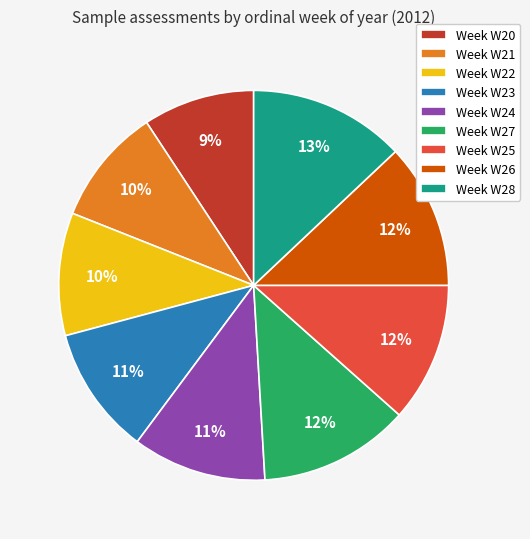

To the nearest percent, what percentage of the pie is Week W28?

13%